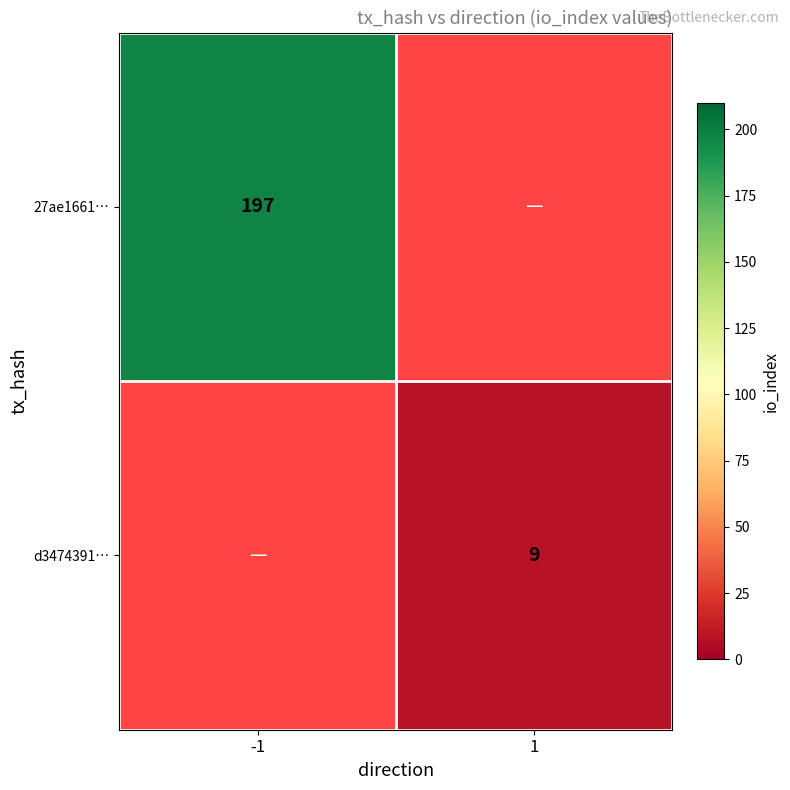

The value of d3474391… at 1 is 9. True or false?

True